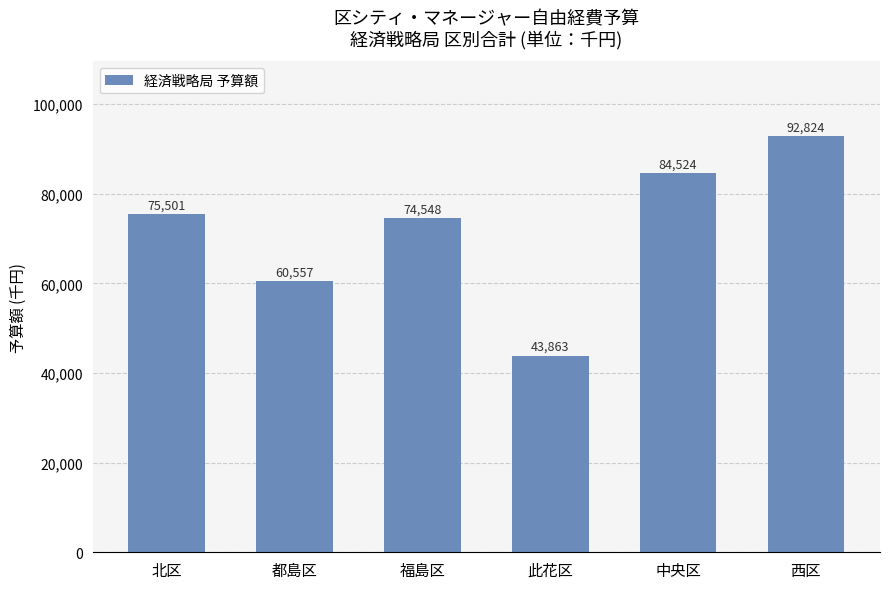

True or false: the data shows 129891 at 西区.

False